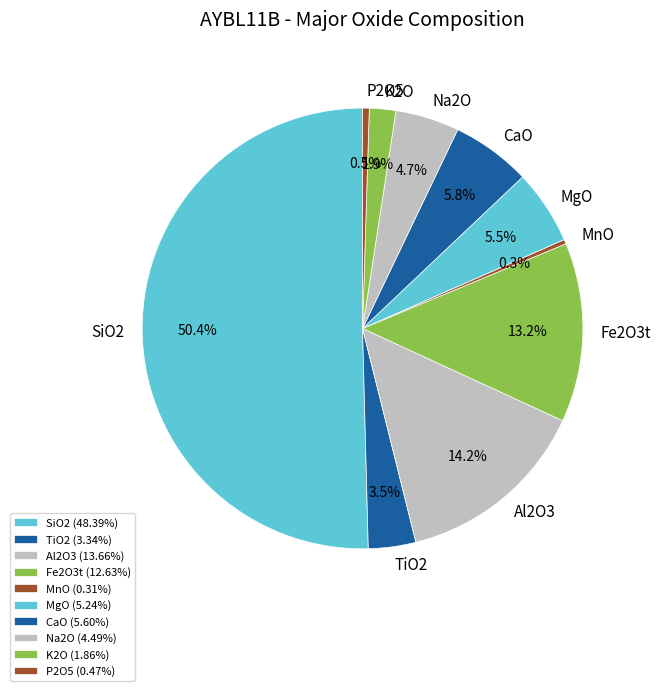

Which slice is the largest?

SiO2